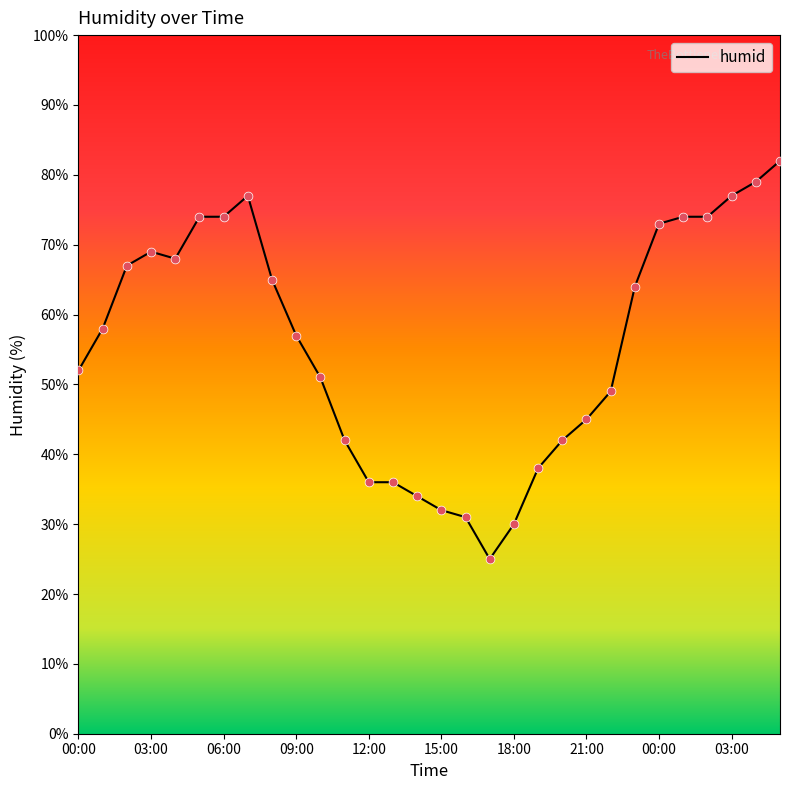

What is the difference between the maximum and minimum values?

57